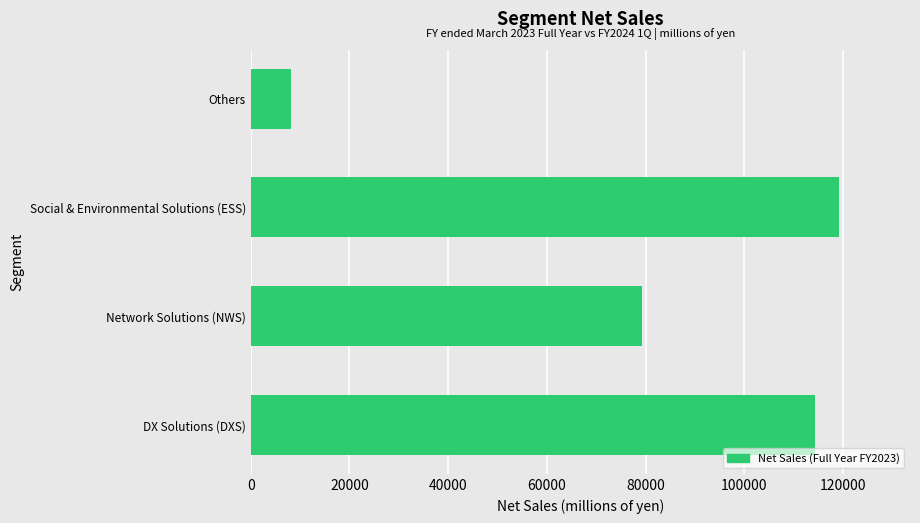

What is the sum of all values?

320801